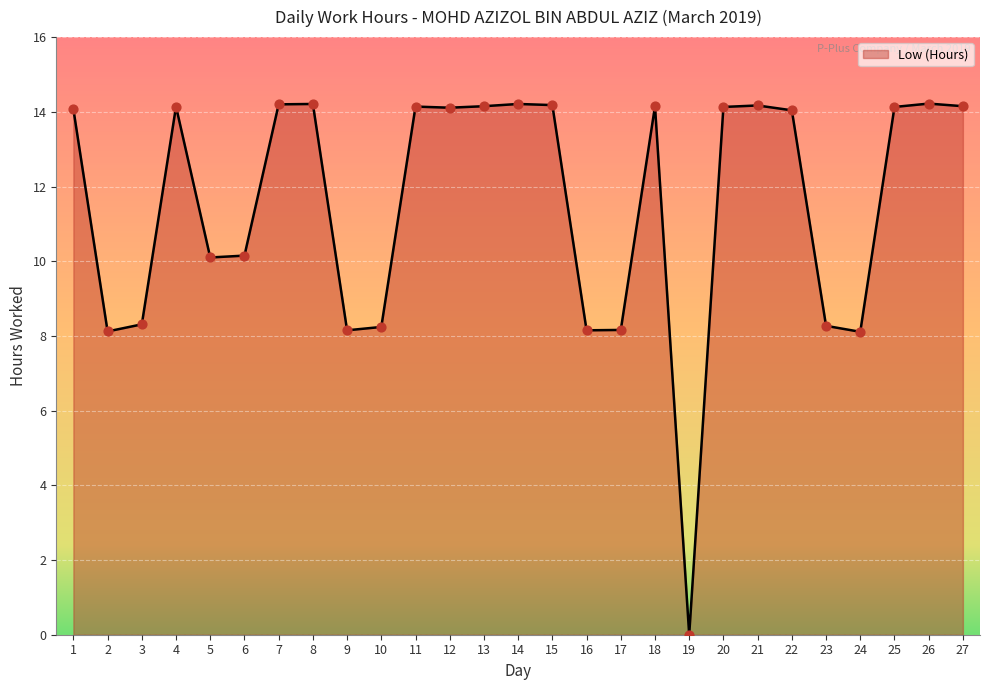

Approximately how many times larger is the value at 22 compared to 27?

1.0